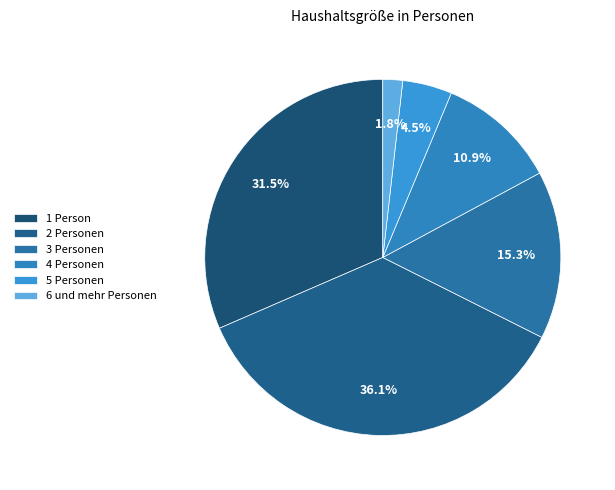

To the nearest percent, what portion does 4 Personen represent?

11%